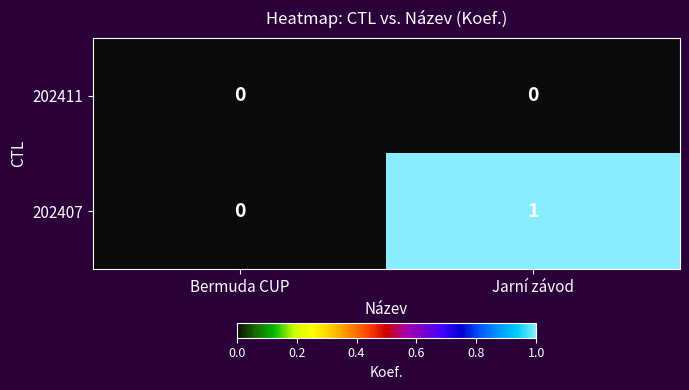

True or false: 202407 has a value of 1 at Jarní závod.

True